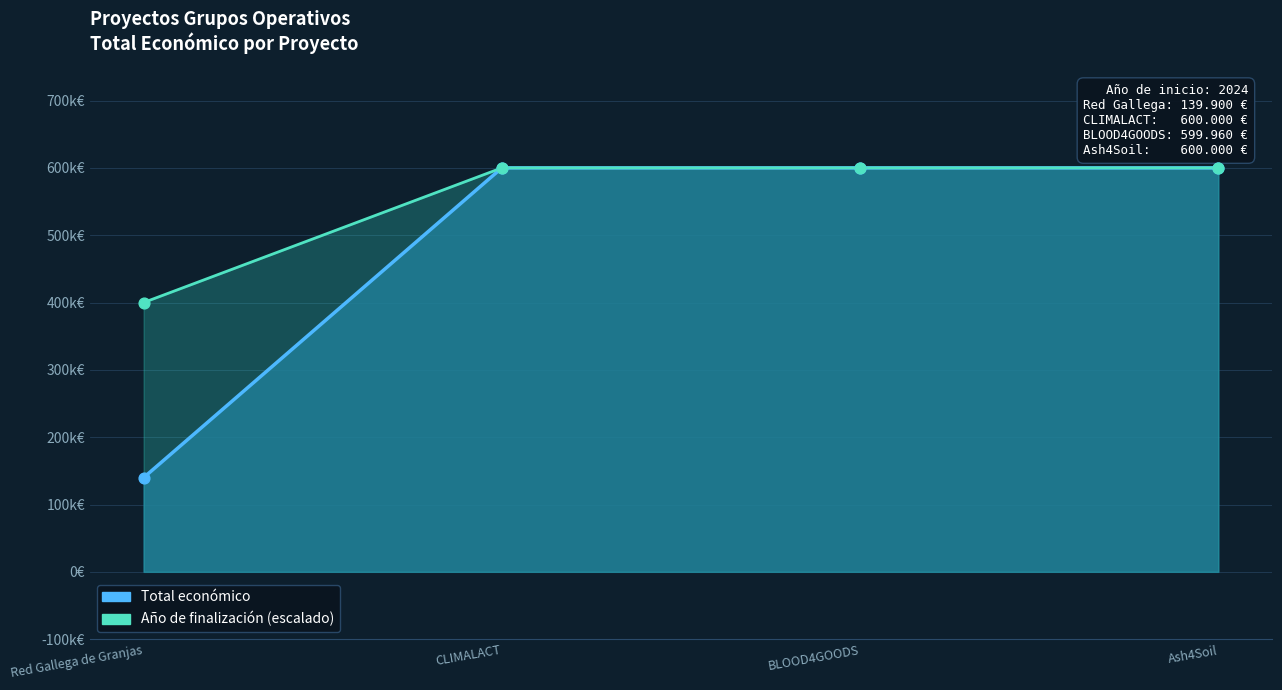

At how many categories does at least one series exceed 516661?

3